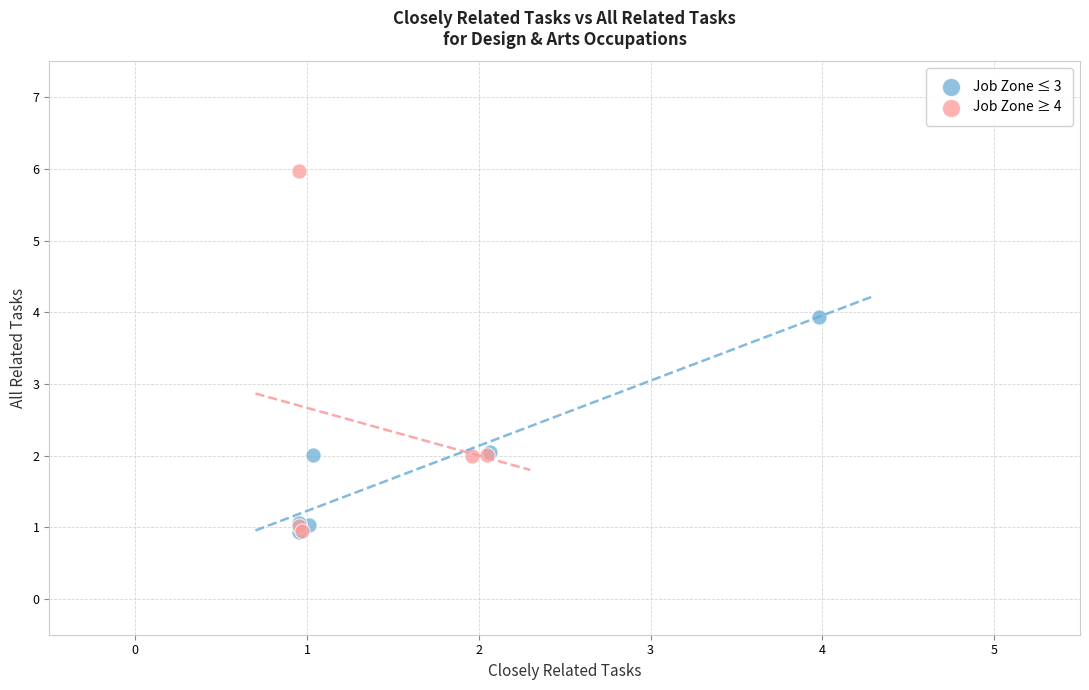

What are all the series names shown in the legend?

Job Zone ≤ 3, Job Zone ≥ 4